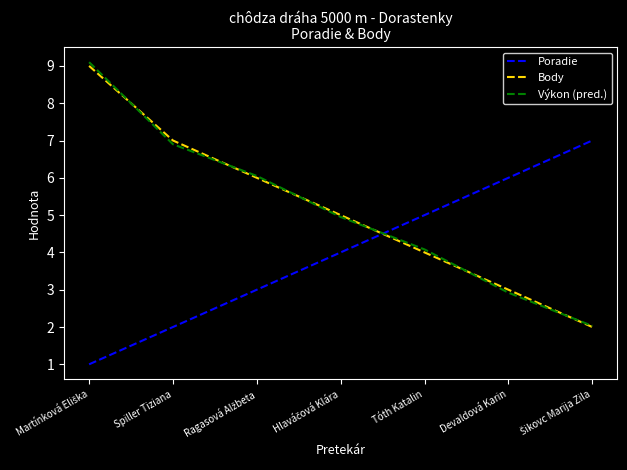

True or false: Výkon (pred.) and Body intersect in this chart.

True